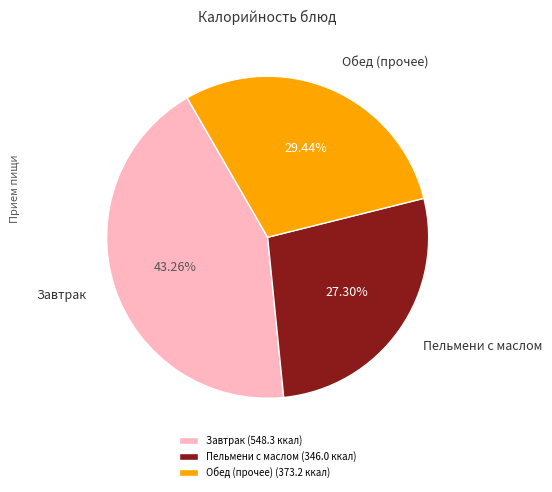

Which has a higher value, Пельмени с маслом (346.0 ккал) or Завтрак (548.3 ккал)?

Завтрак (548.3 ккал)